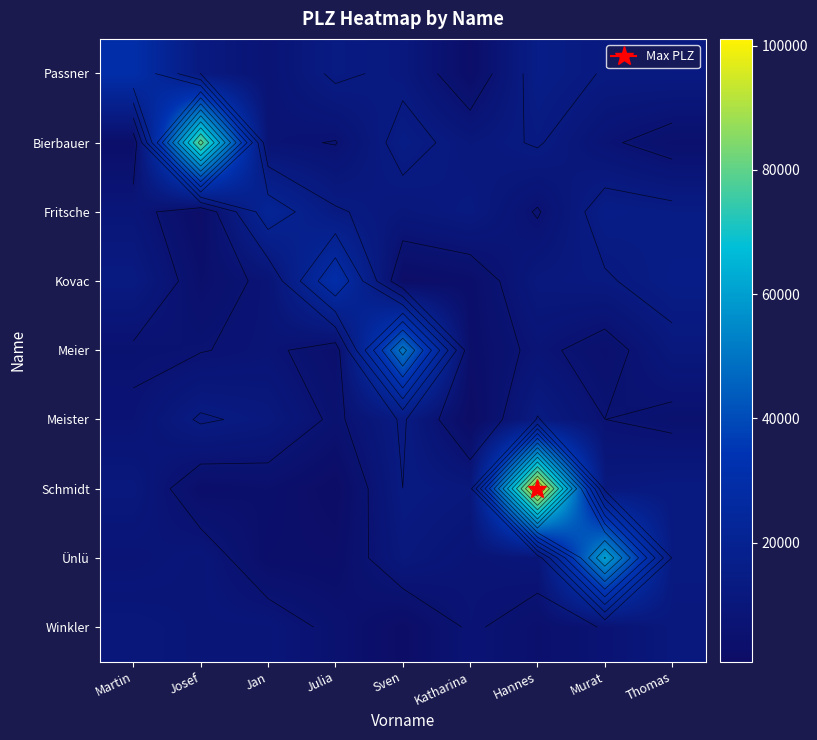

What is the total value across all series at Josef?

140302.6